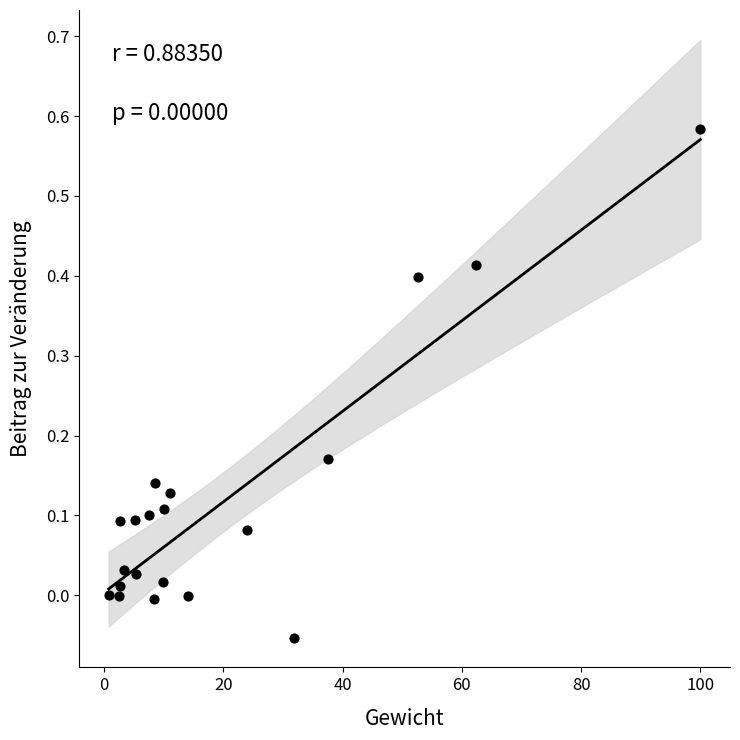

What is the range of X values (max minus min)?

99.2